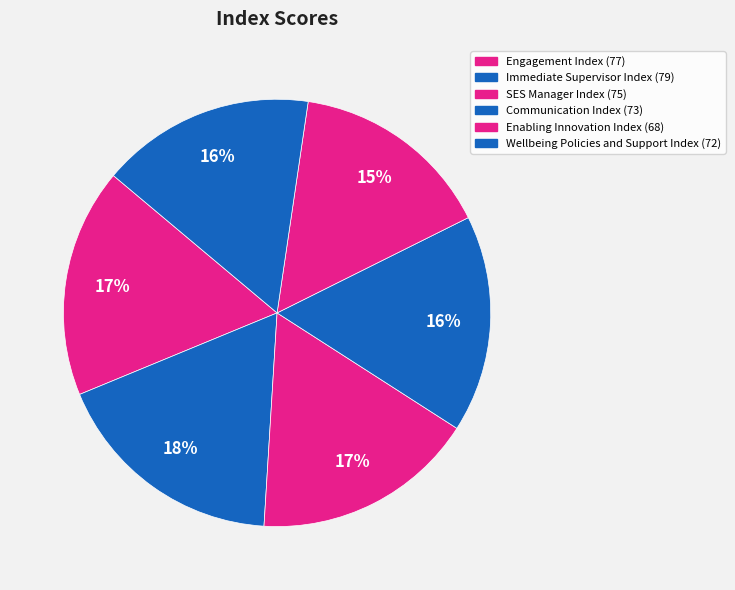

To the nearest percent, what portion does Engagement Index represent?

17%